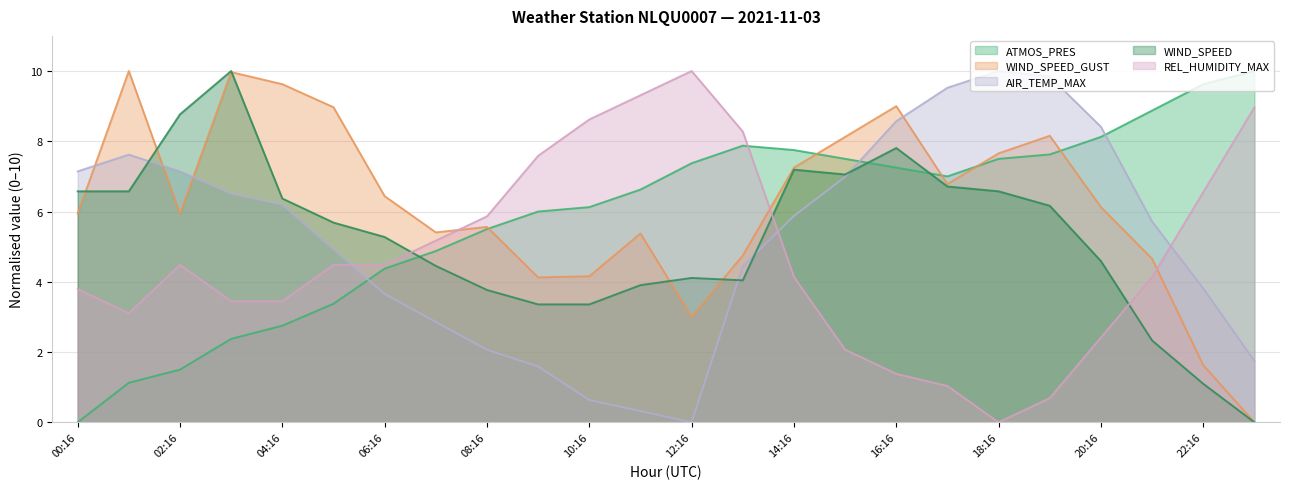

Rank the categories by REL_HUMIDITY_MAX value from lowest to highest.

18:16, 19:16, 17:16, 16:16, 15:16, 20:16, 01:16, 03:16, 04:16, 00:16, 14:16, 21:16, 02:16, 05:16, 06:16, 07:16, 08:16, 22:16, 09:16, 13:16, 10:16, 23:16, 11:16, 12:16